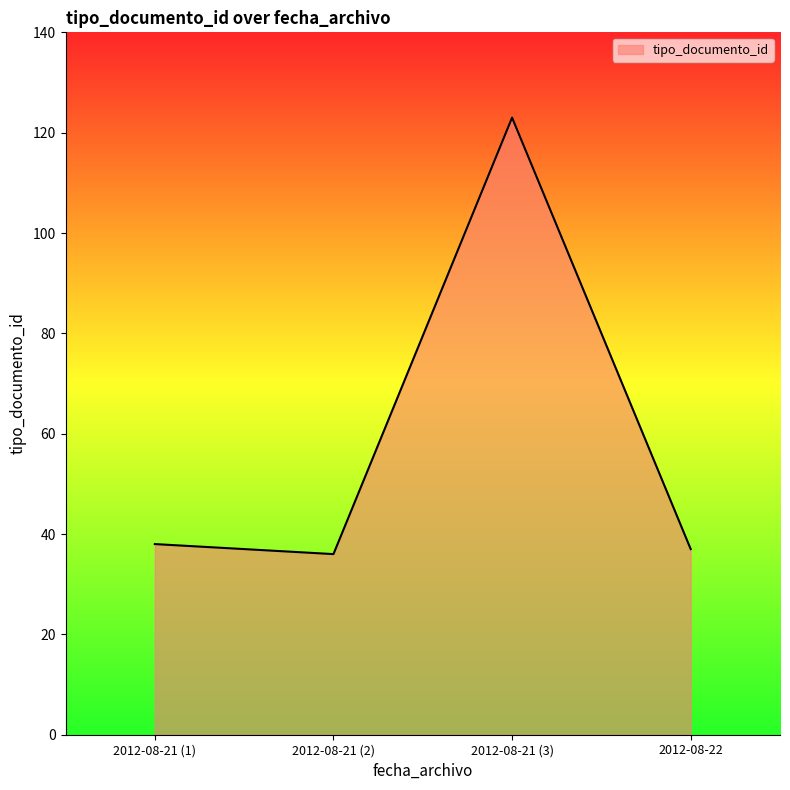

Reading left to right, extract all data points from this chart.

38	36	123	37